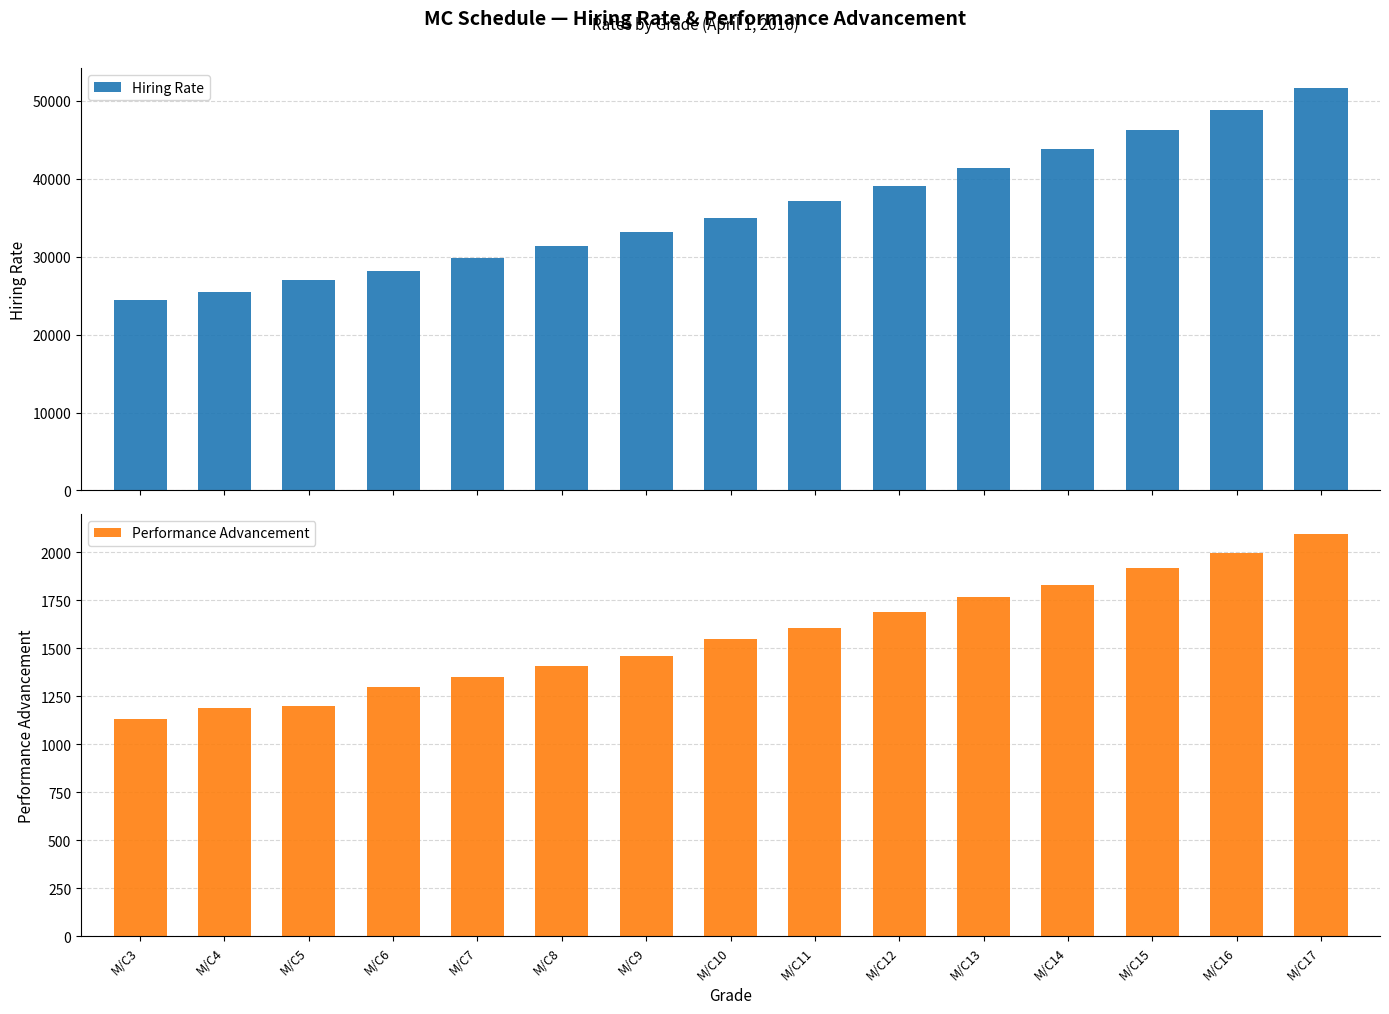

What is the sum of all Hiring Rate values?

542587